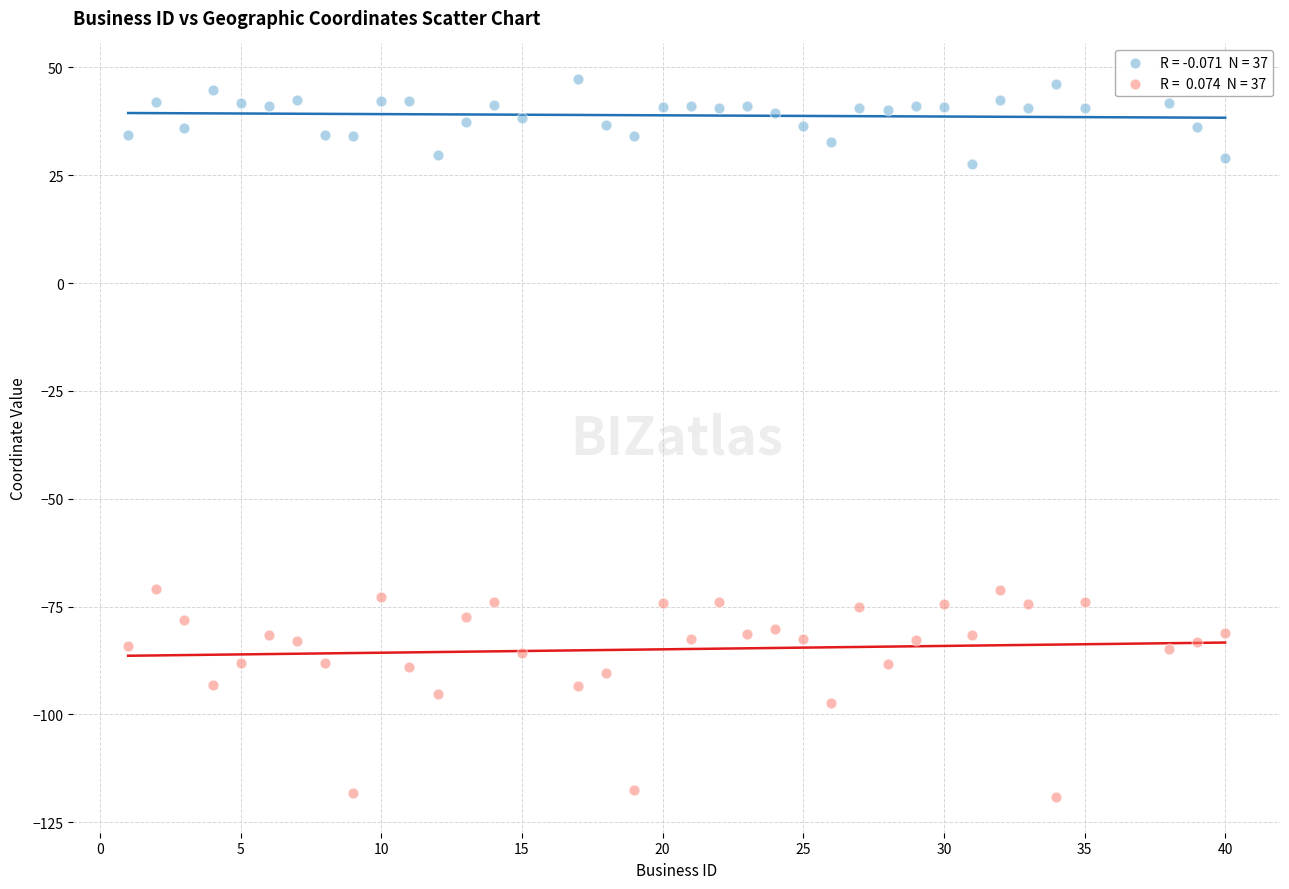

Across all data points, what is the range of X values (max minus min)?

39.0